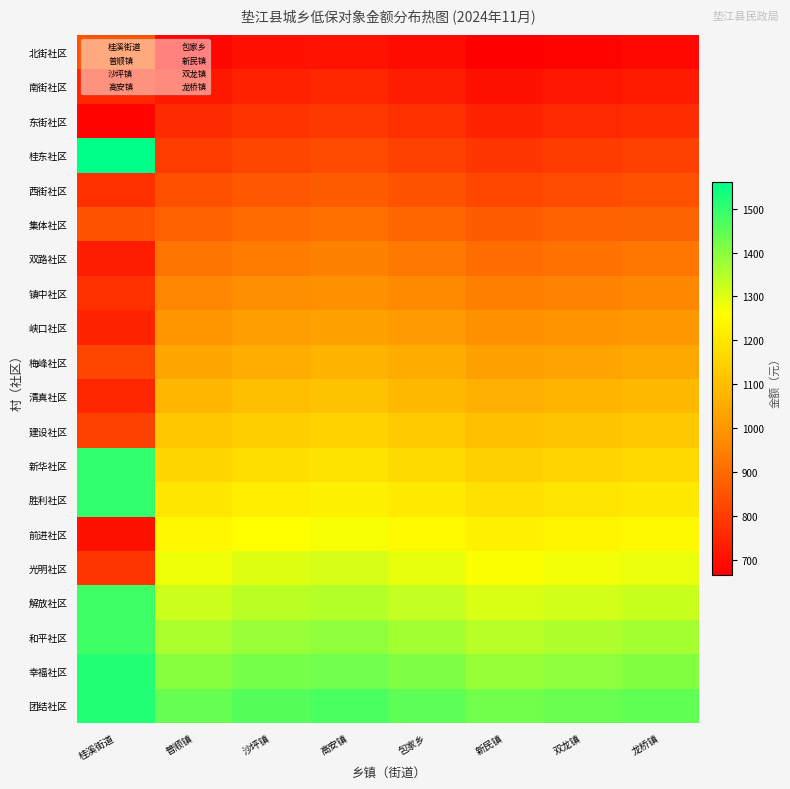

Which has a higher value, 桂溪街道 or 普顺镇?

桂溪街道